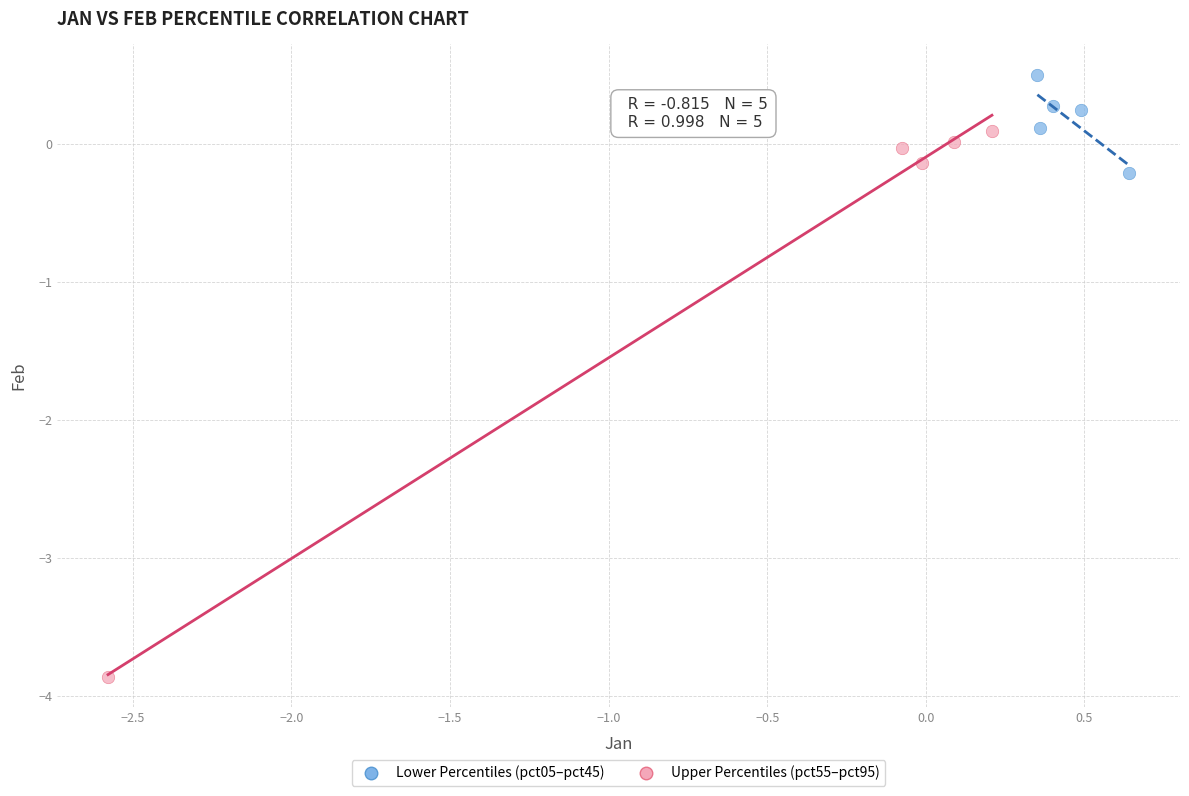

Which series contains the lowest Y value?

Upper Percentiles (pct55–pct95)